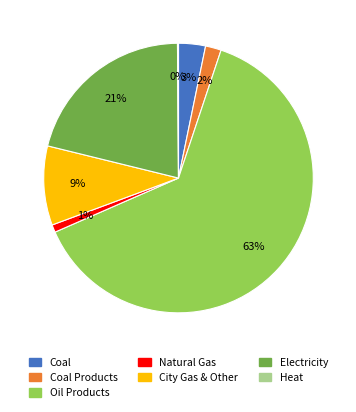

To the nearest percent, what is the average slice percentage?

14%